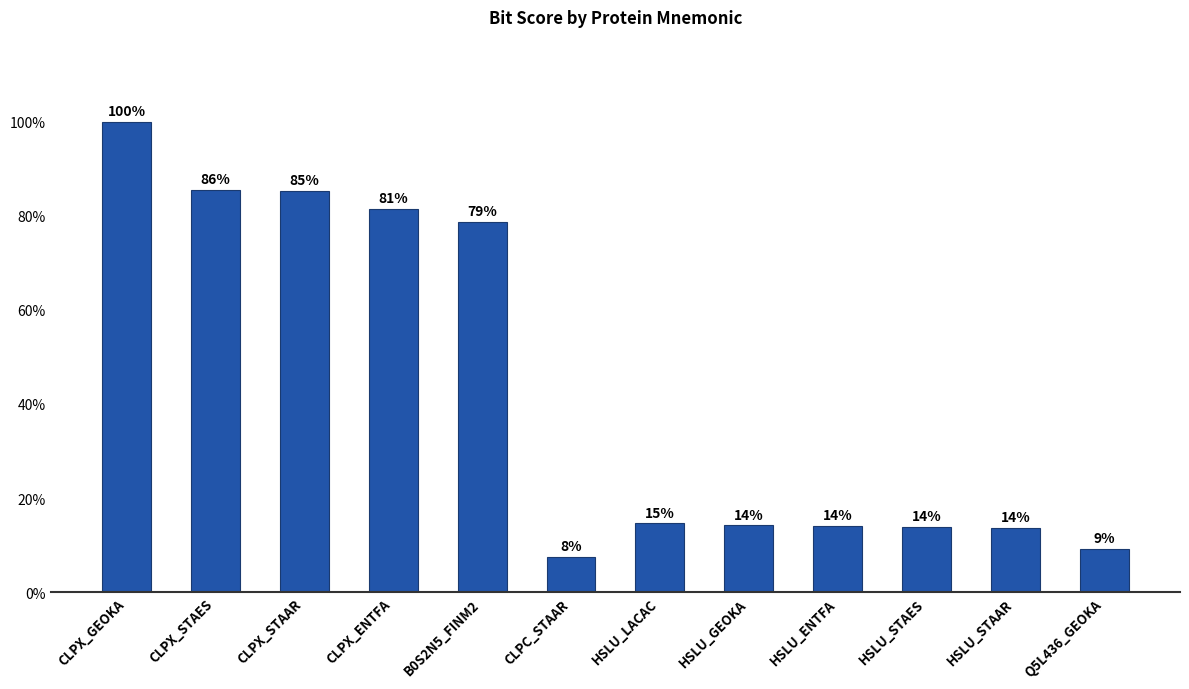

What is the label of the 10th bar from the left?

HSLU_STAES